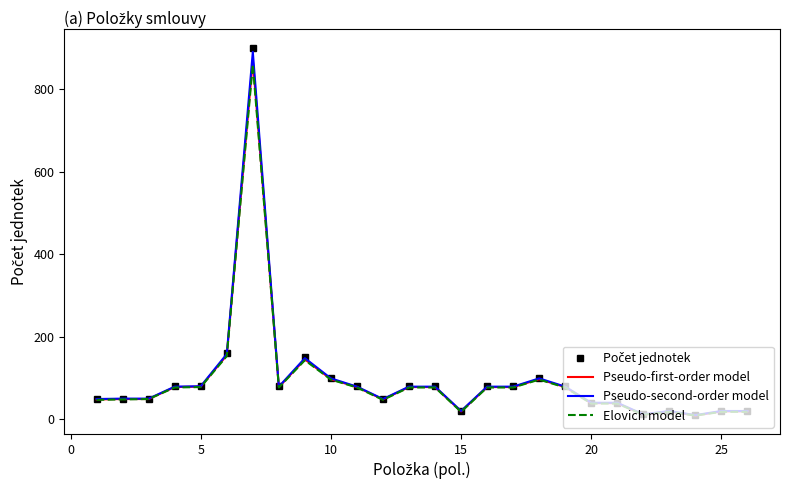

What is the maximum value for Pseudo-first-order model?

870